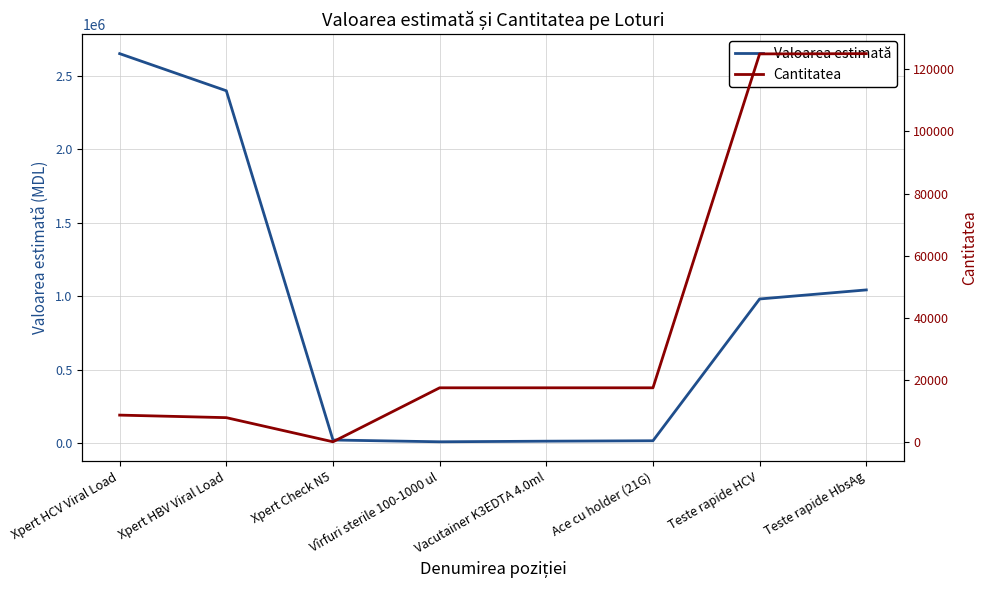

At how many categories does at least one series exceed 1393874?

2